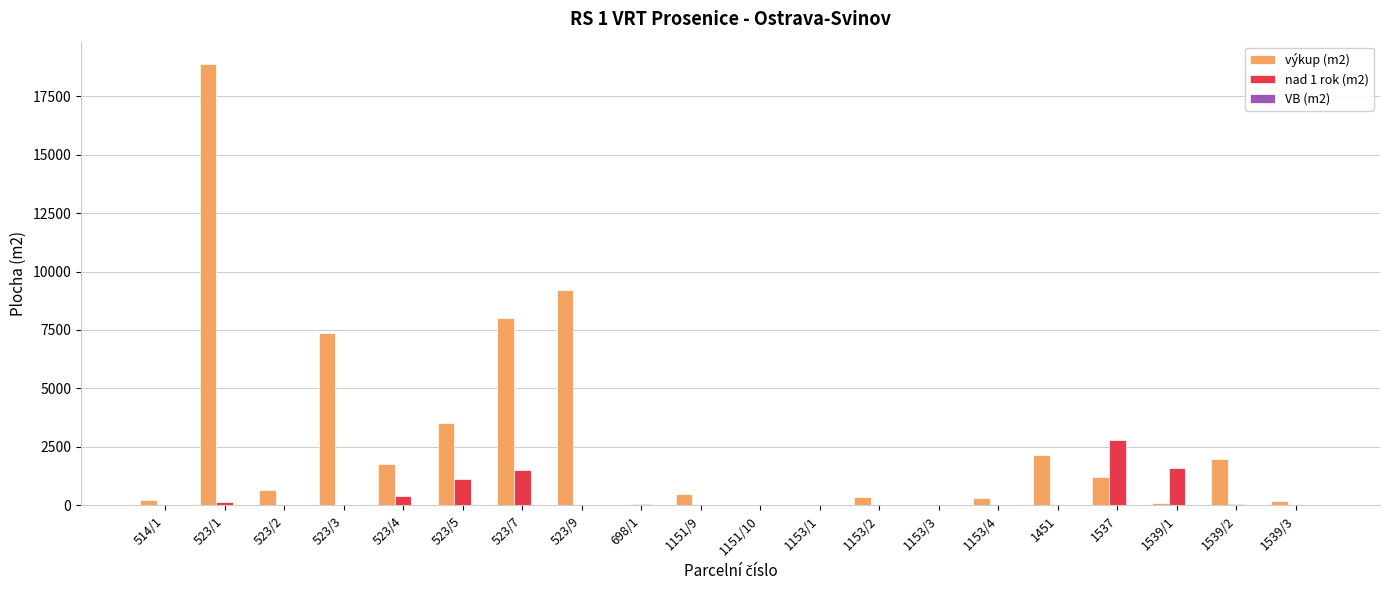

Count the number of data series in this chart.

2